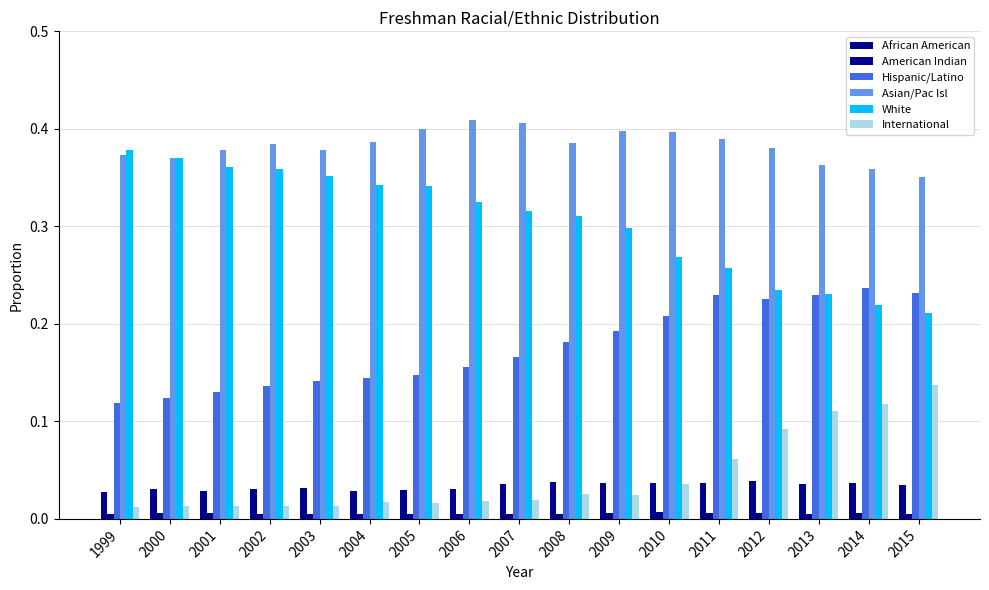

Where is Hispanic/Latino nearest to the value 0?

1999